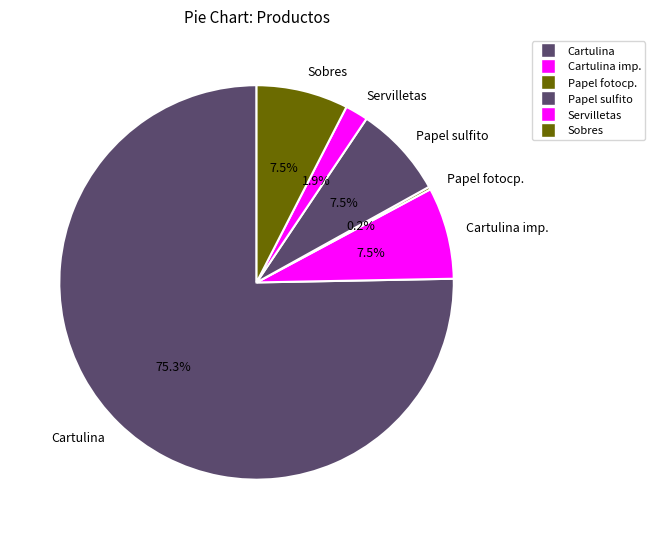

To the nearest percent, what is the average slice percentage?

17%